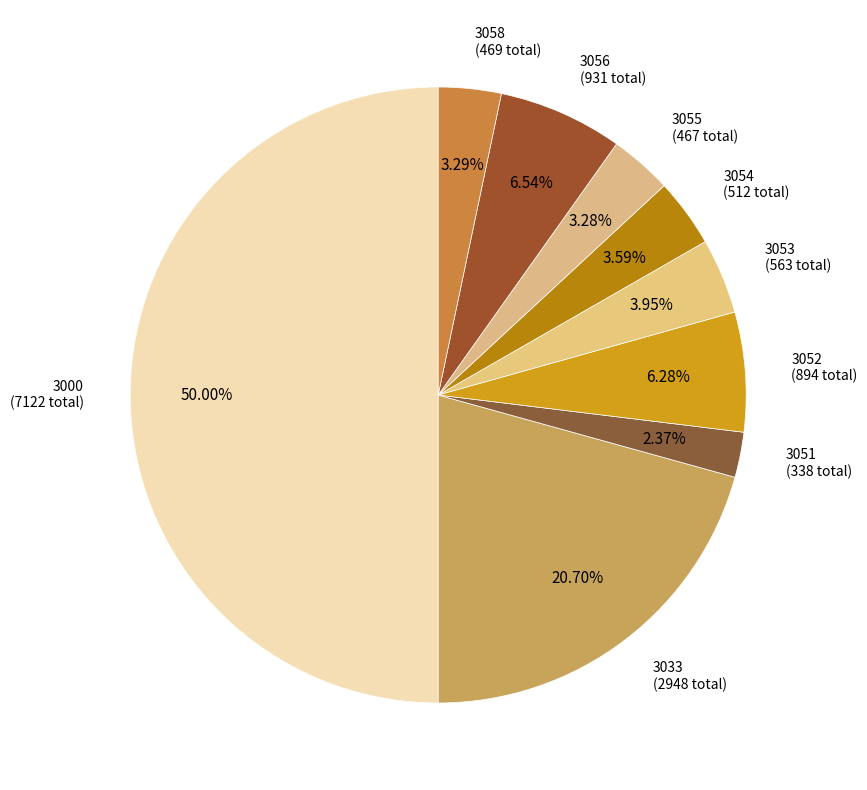

To the nearest percent, what percentage of the pie is 3056?

7%